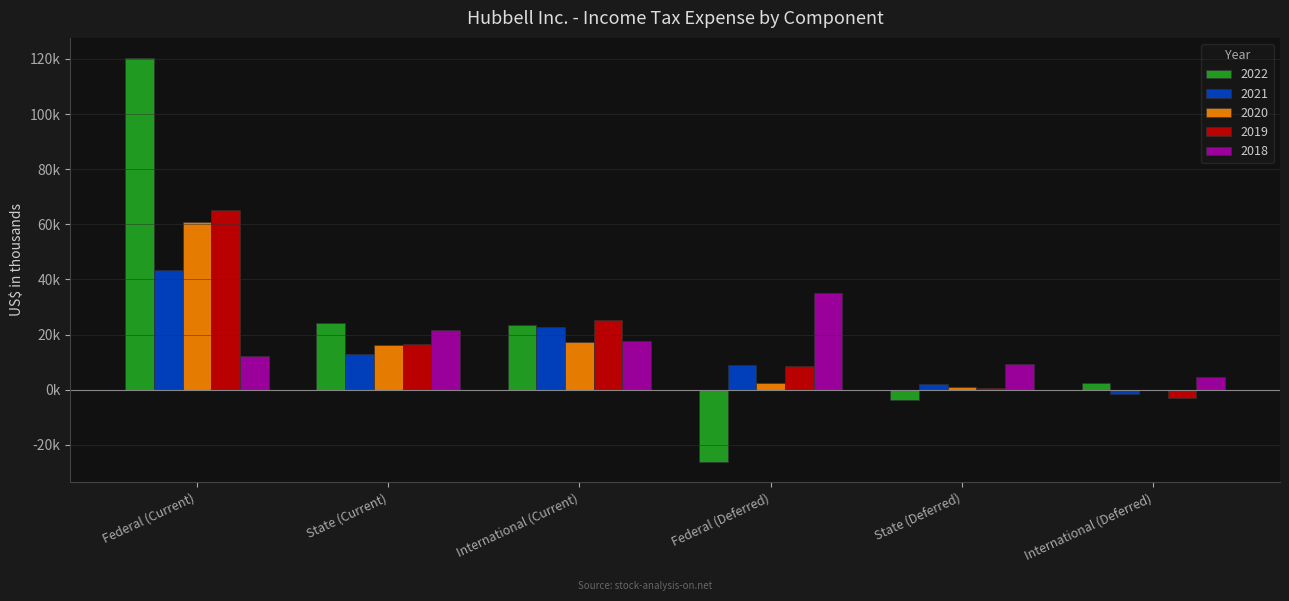

True or false: 2021 has a value of 13000 at State (Current).

True